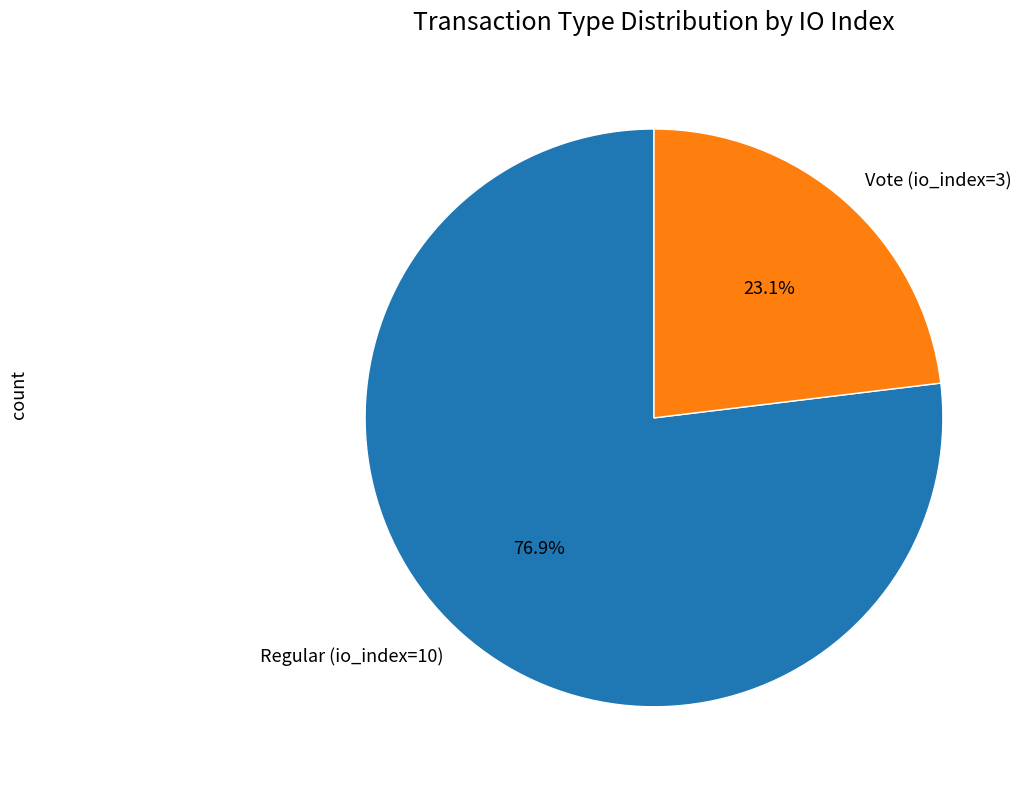

The Regular (io_index=10) slice represents 77% of the pie. True or false?

True